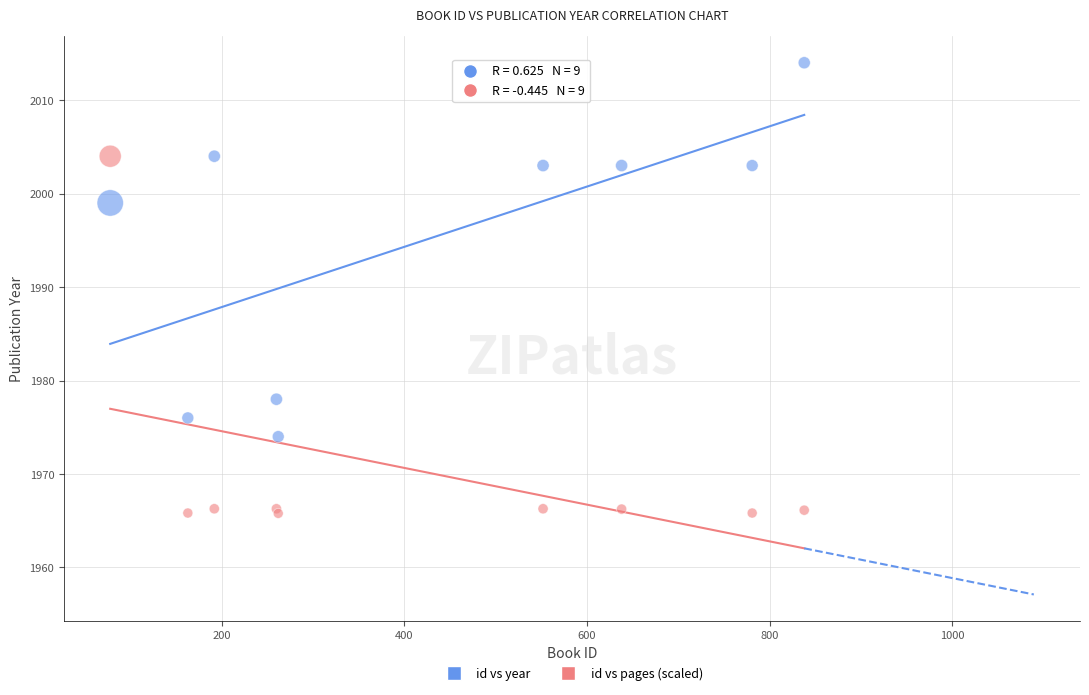

Which series contains the highest Y value?

id vs year